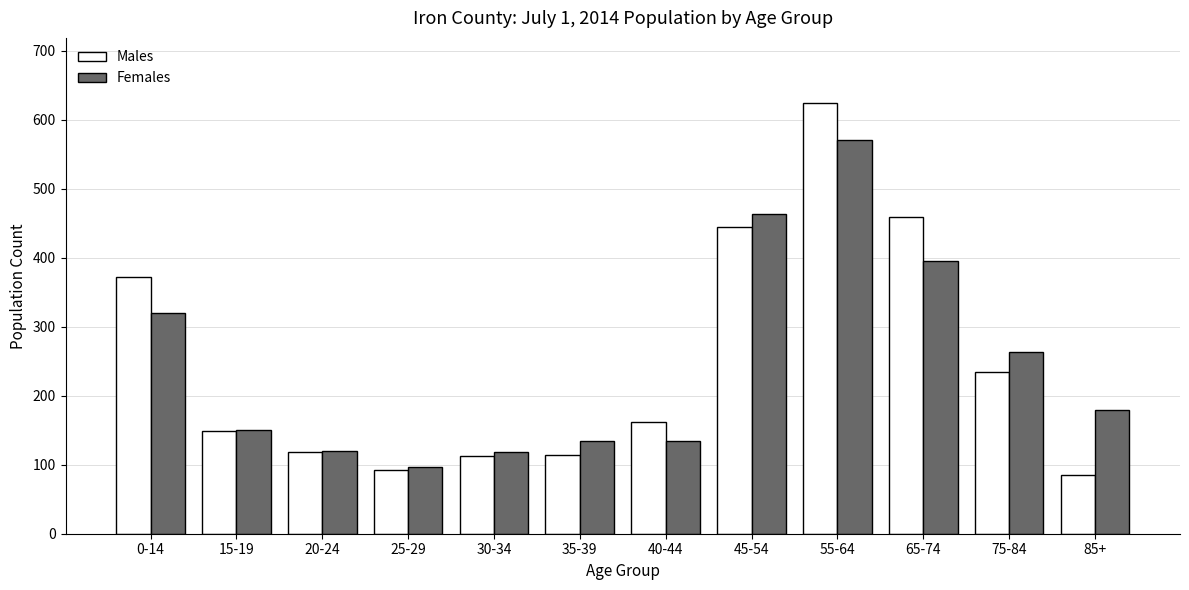

Between 20-24 and 55-64, which series saw the biggest shift?

Males